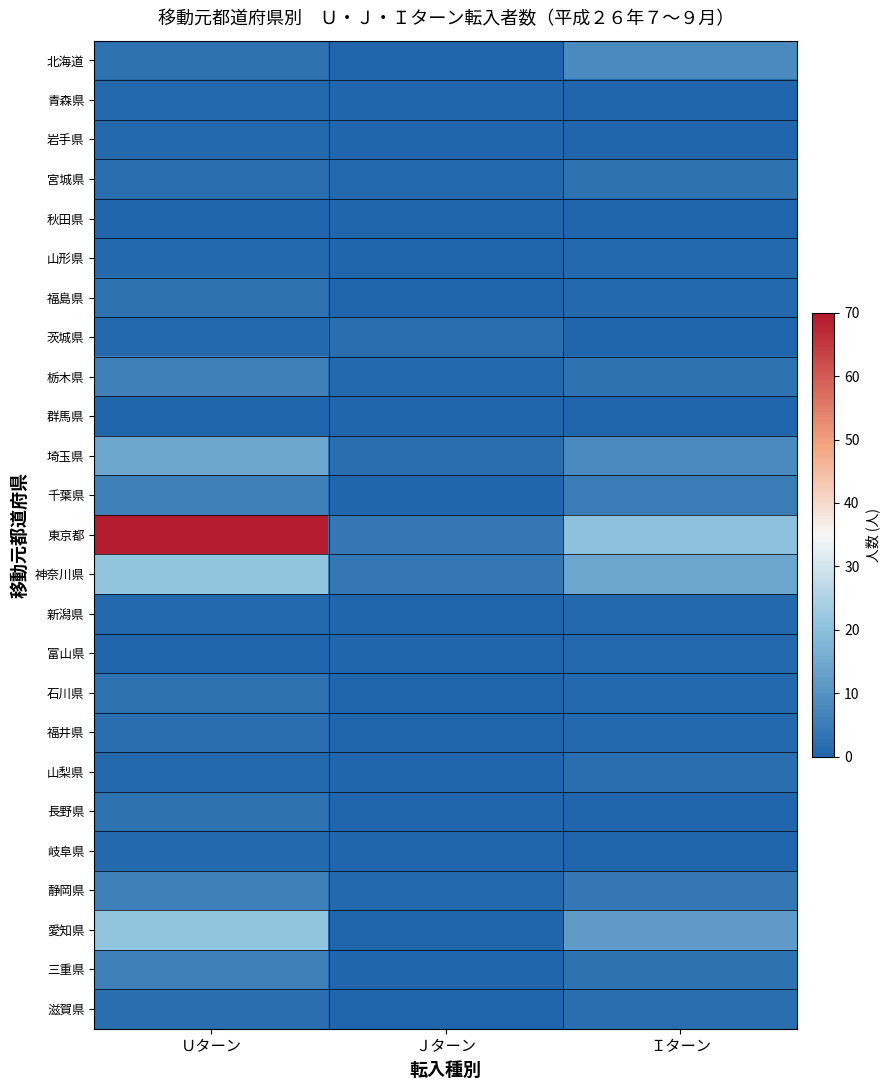

Reading left to right, list all the values displayed in this chart.

北海道: Ｕターン=3	Ｊターン=0	Ｉターン=8
青森県: Ｕターン=1	Ｊターン=0	Ｉターン=0
岩手県: Ｕターン=1	Ｊターン=0	Ｉターン=0
宮城県: Ｕターン=2	Ｊターン=1	Ｉターン=3
秋田県: Ｕターン=0	Ｊターン=0	Ｉターン=0
山形県: Ｕターン=1	Ｊターン=0	Ｉターン=1
福島県: Ｕターン=3	Ｊターン=0	Ｉターン=1
茨城県: Ｕターン=1	Ｊターン=2	Ｉターン=0
栃木県: Ｕターン=6	Ｊターン=1	Ｉターン=3
群馬県: Ｕターン=0	Ｊターン=0	Ｉターン=0
埼玉県: Ｕターン=14	Ｊターン=2	Ｉターン=8
千葉県: Ｕターン=6	Ｊターン=0	Ｉターン=5
東京都: Ｕターン=69	Ｊターン=4	Ｉターン=20
神奈川県: Ｕターン=21	Ｊターン=4	Ｉターン=14
新潟県: Ｕターン=1	Ｊターン=0	Ｉターン=1
富山県: Ｕターン=0	Ｊターン=0	Ｉターン=1
石川県: Ｕターン=3	Ｊターン=0	Ｉターン=1
福井県: Ｕターン=2	Ｊターン=0	Ｉターン=1
山梨県: Ｕターン=1	Ｊターン=0	Ｉターン=2
長野県: Ｕターン=3	Ｊターン=0	Ｉターン=0
岐阜県: Ｕターン=1	Ｊターン=0	Ｉターン=0
静岡県: Ｕターン=6	Ｊターン=1	Ｉターン=4
愛知県: Ｕターン=21	Ｊターン=0	Ｉターン=12
三重県: Ｕターン=6	Ｊターン=0	Ｉターン=3
滋賀県: Ｕターン=2	Ｊターン=0	Ｉターン=2